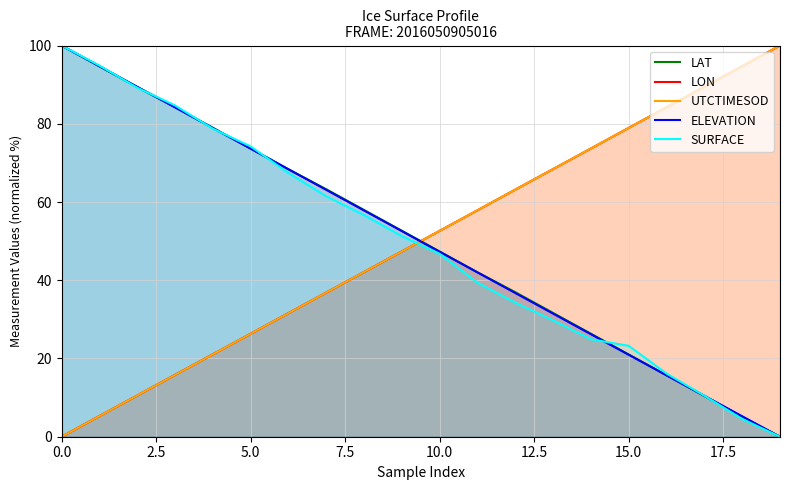

At 11, list the series in order from largest to smallest.

UTCTIMESOD, LON, LAT, ELEVATION, SURFACE